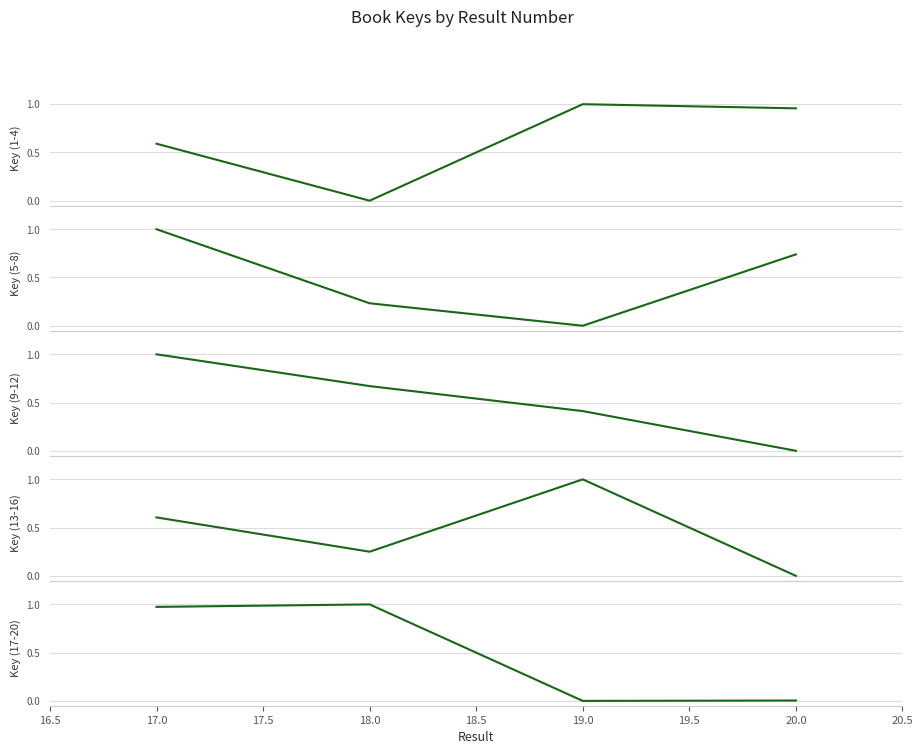

True or false: Key (17-20) has more than 2 interior local peaks.

False